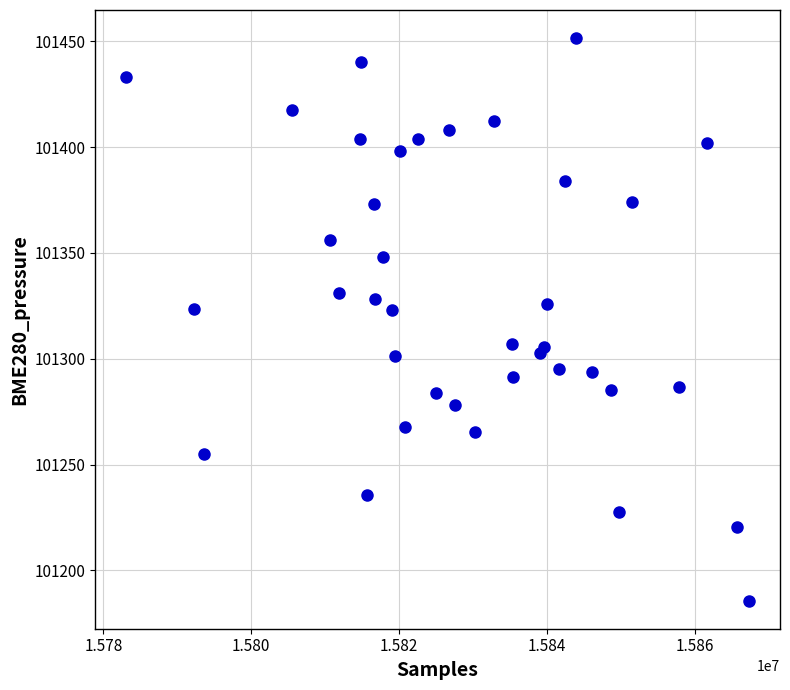

What is the range of Y values (max minus min)?

265.7